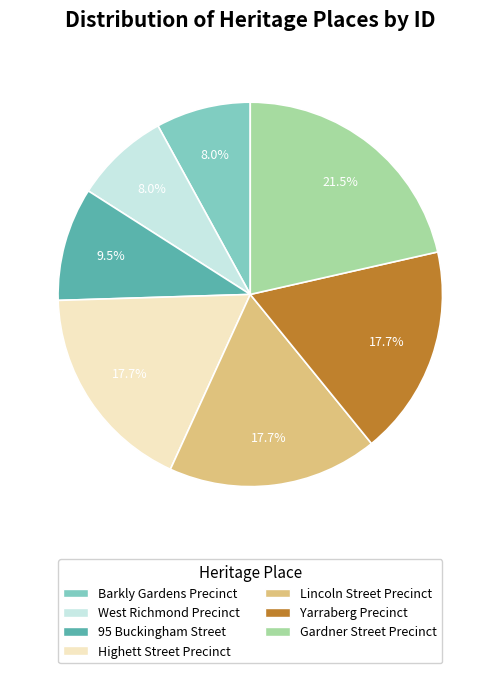

What is the ratio of the value at Barkly Gardens Precinct to the value at Yarraberg Precinct?

0.5